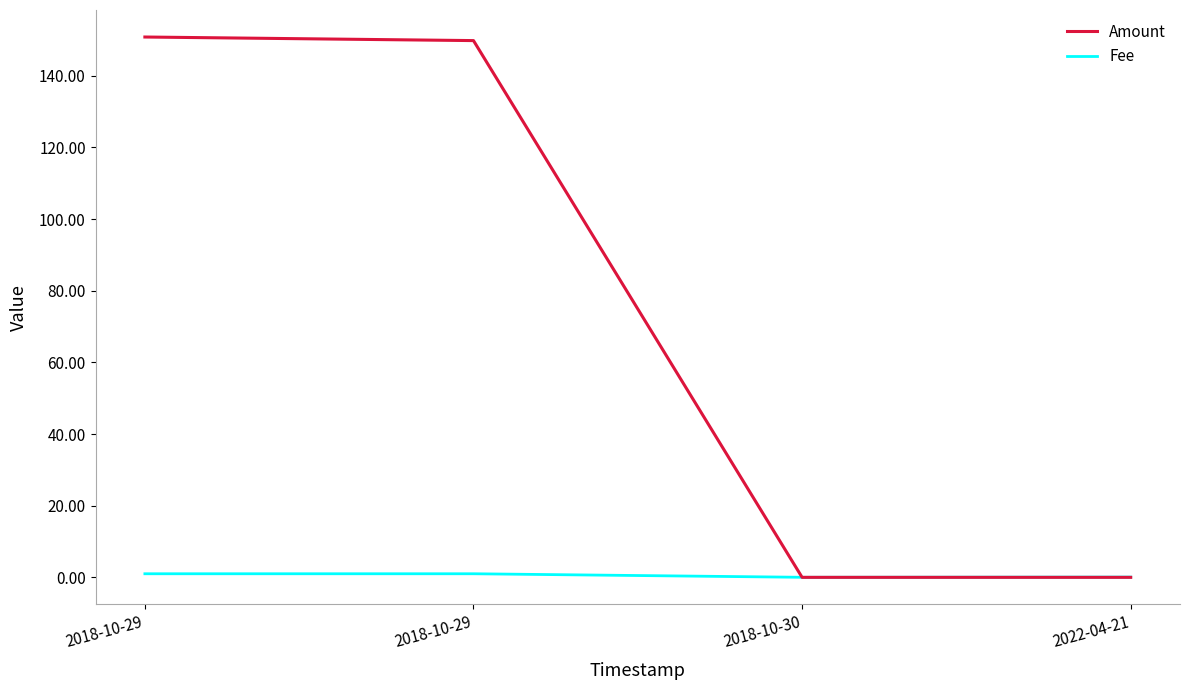

Does the chart have visible grid lines?

No